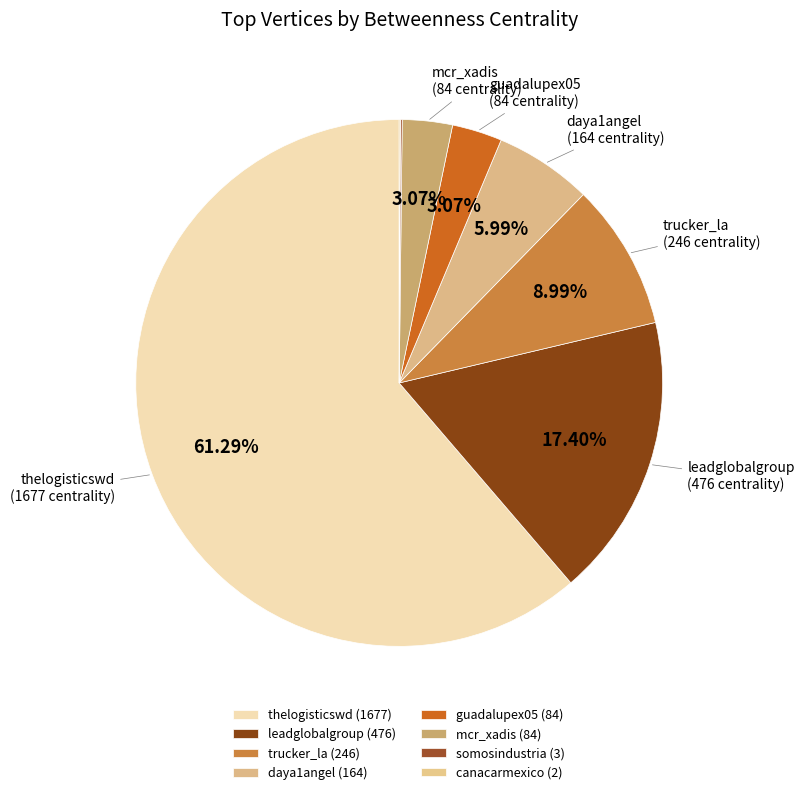

What is the ratio of the value at thelogisticswd to the value at mcr_xadis?

20.0